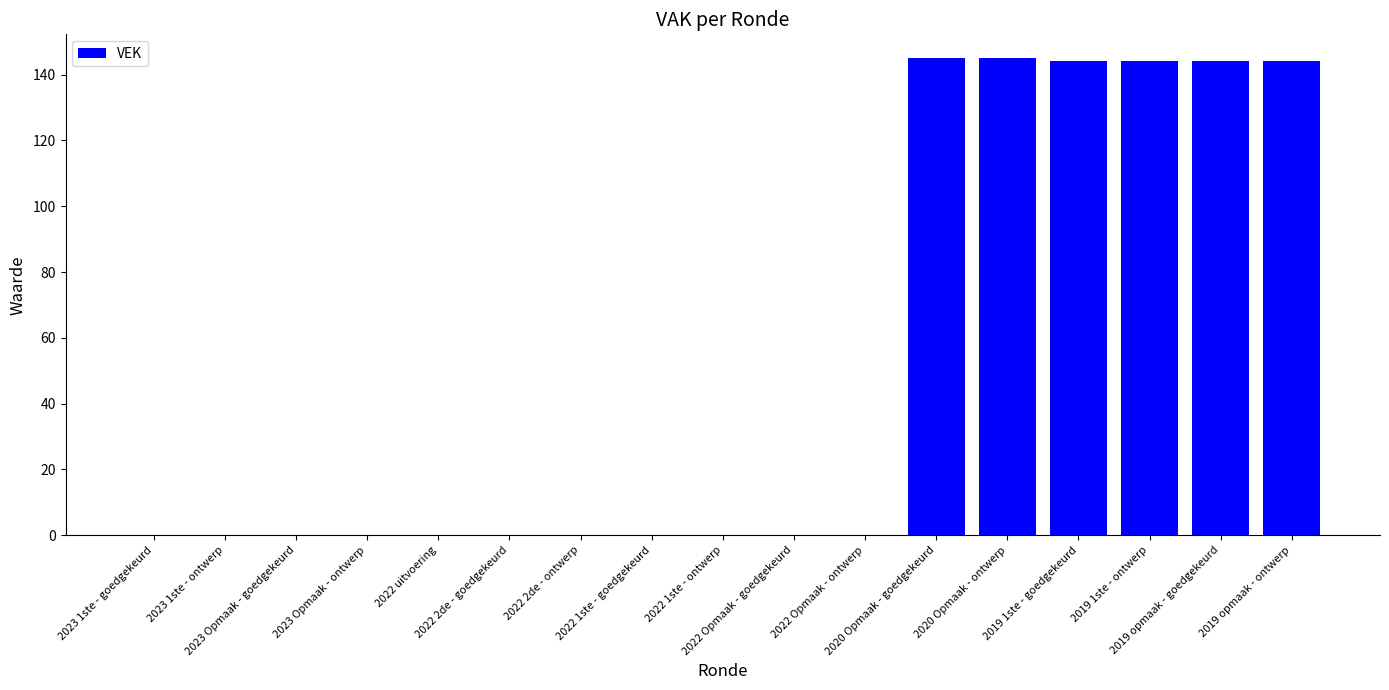

What is the average value?

51